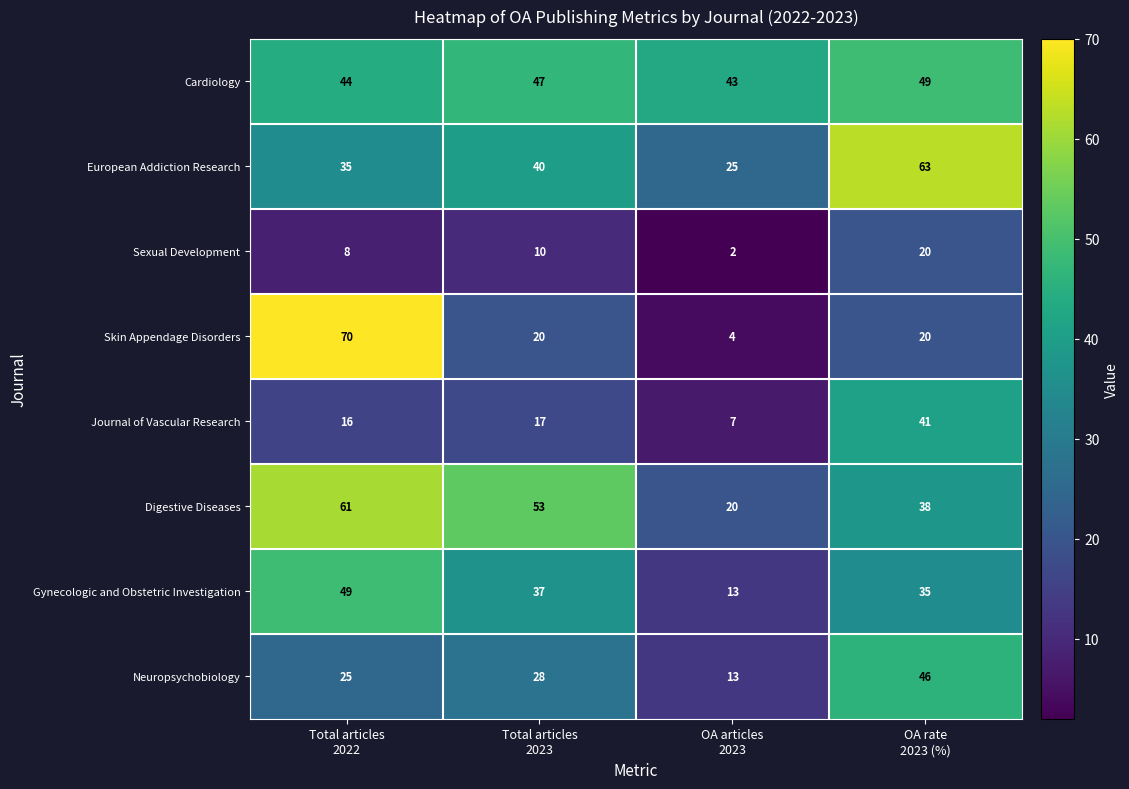

What is the difference between the maximum and second lowest values in the Sexual Development series?

12